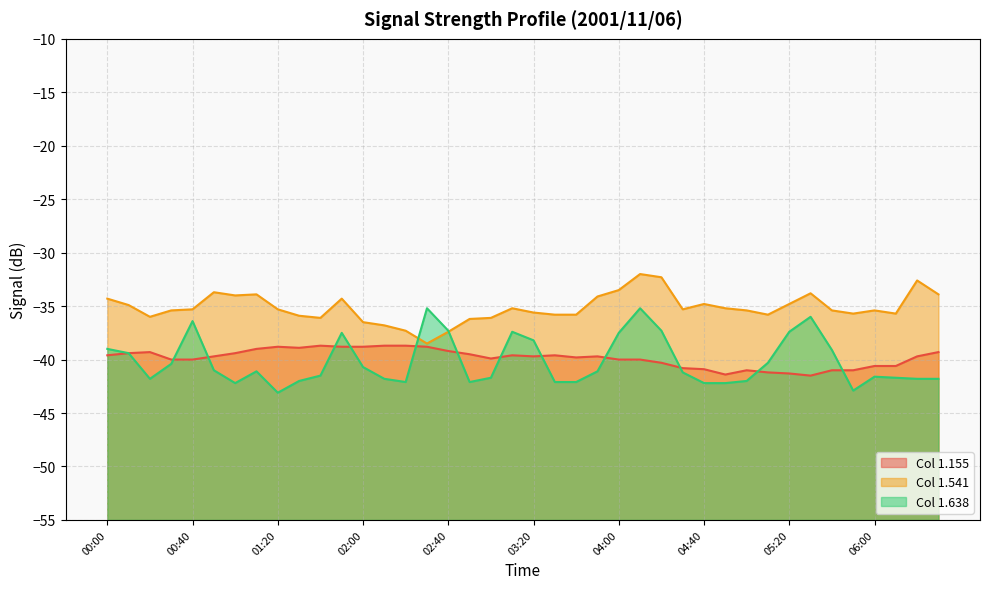

Which series changed the most between 01:50 and 06:00?

1.638